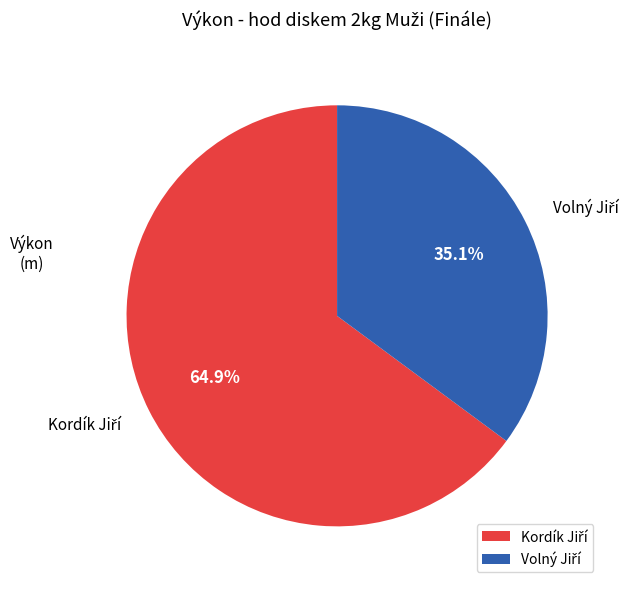

Is there a majority slice in this chart?

Yes